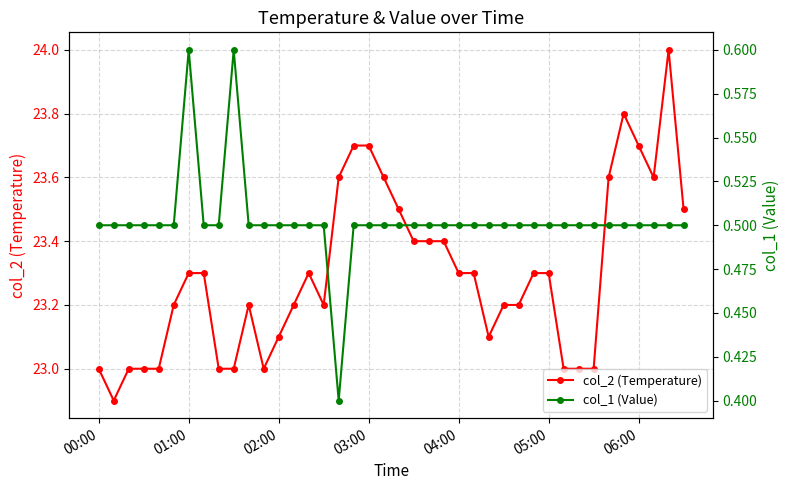

Is it true that col_2 (Temperature) equals 23.3 at 04:00?

True